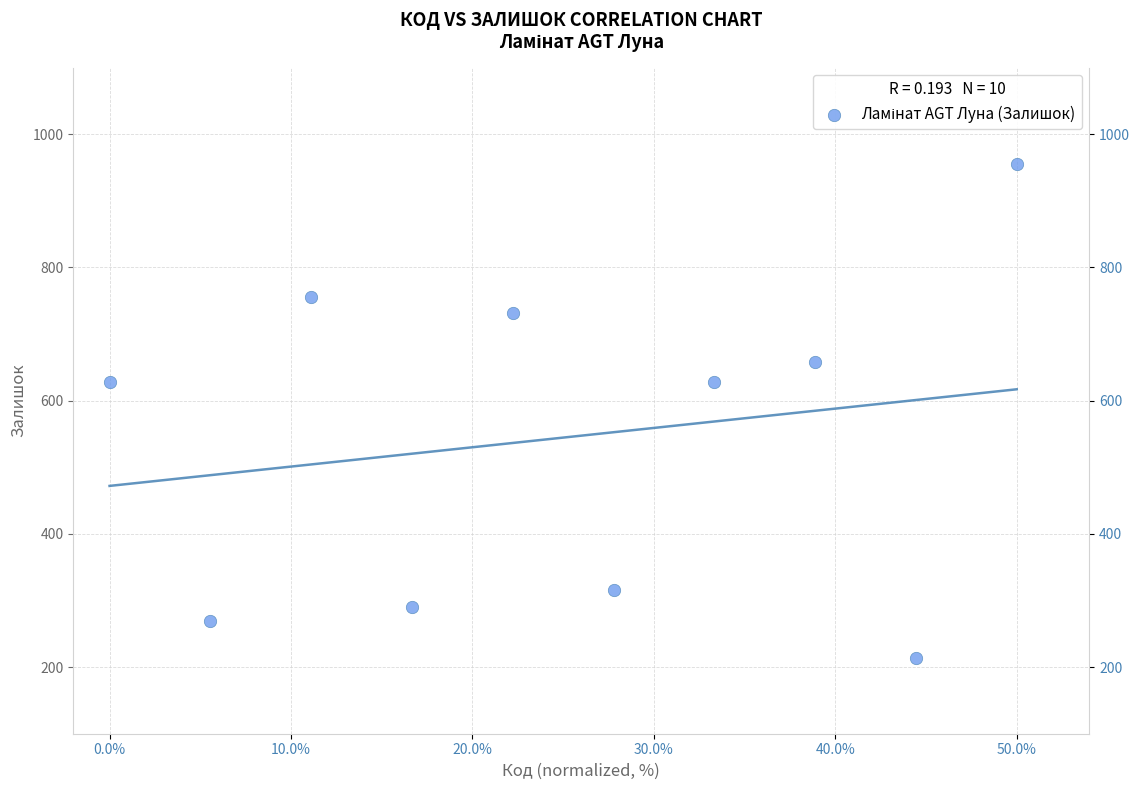

What is the range of Y values (max minus min)?

742